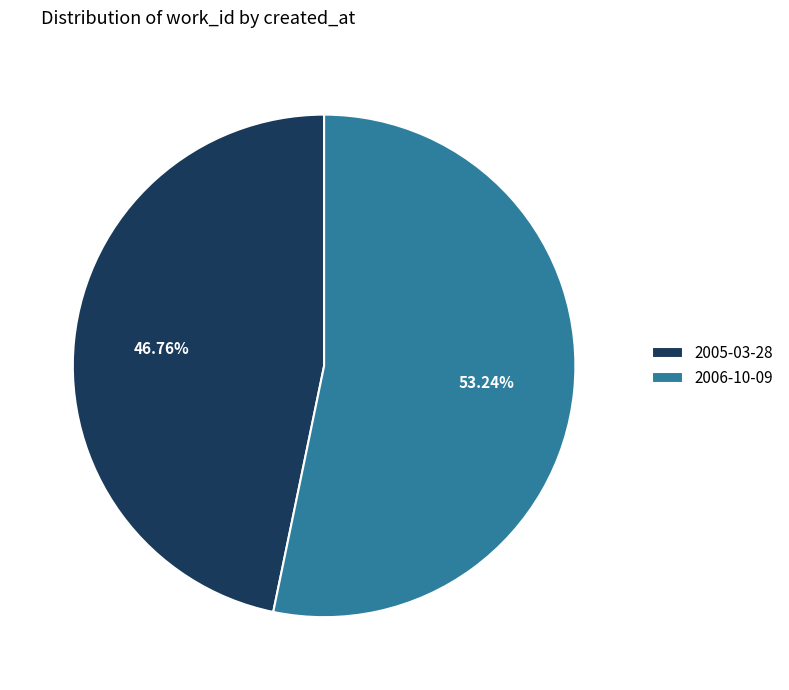

Between 2006-10-09 and 2005-03-28, which is larger?

2006-10-09